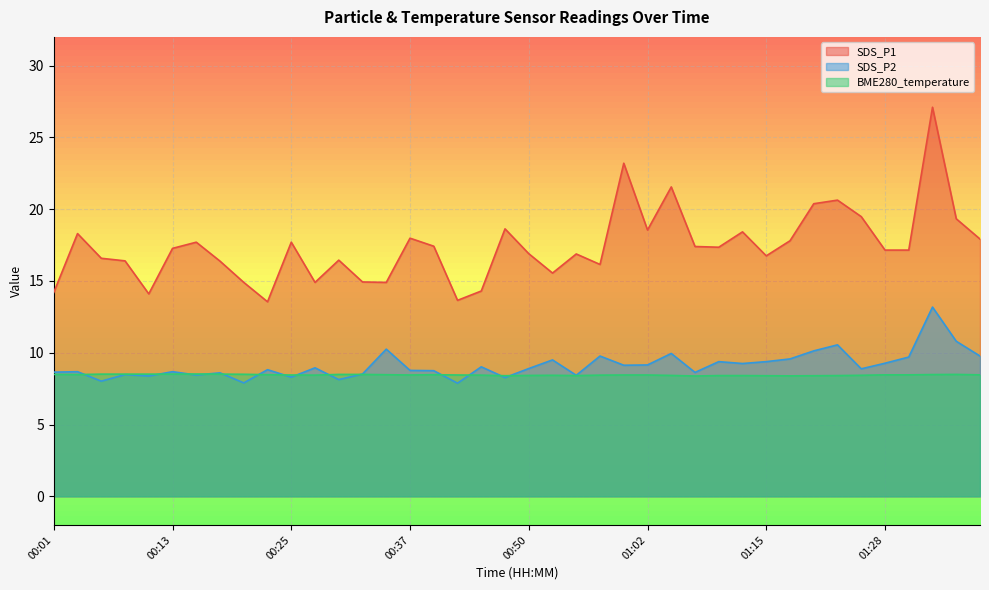

What is the approximate value of BME280_temperature at 00:28?

8.4